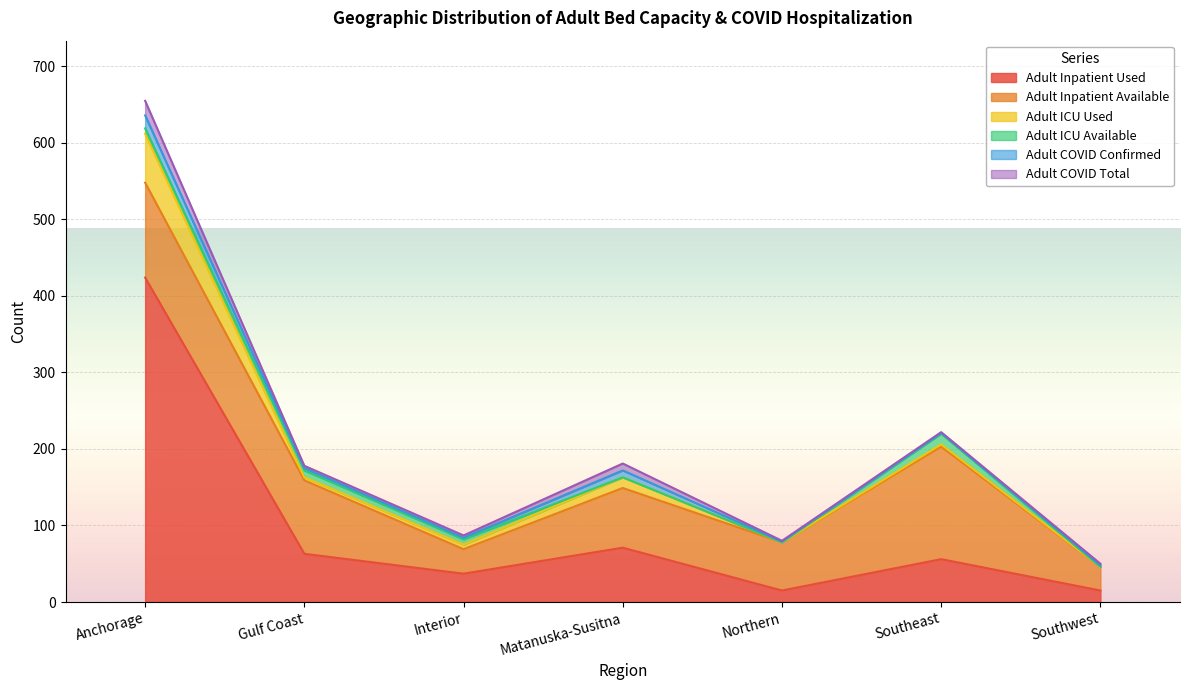

Which series has the largest total across all categories?

Adult Inpatient Used